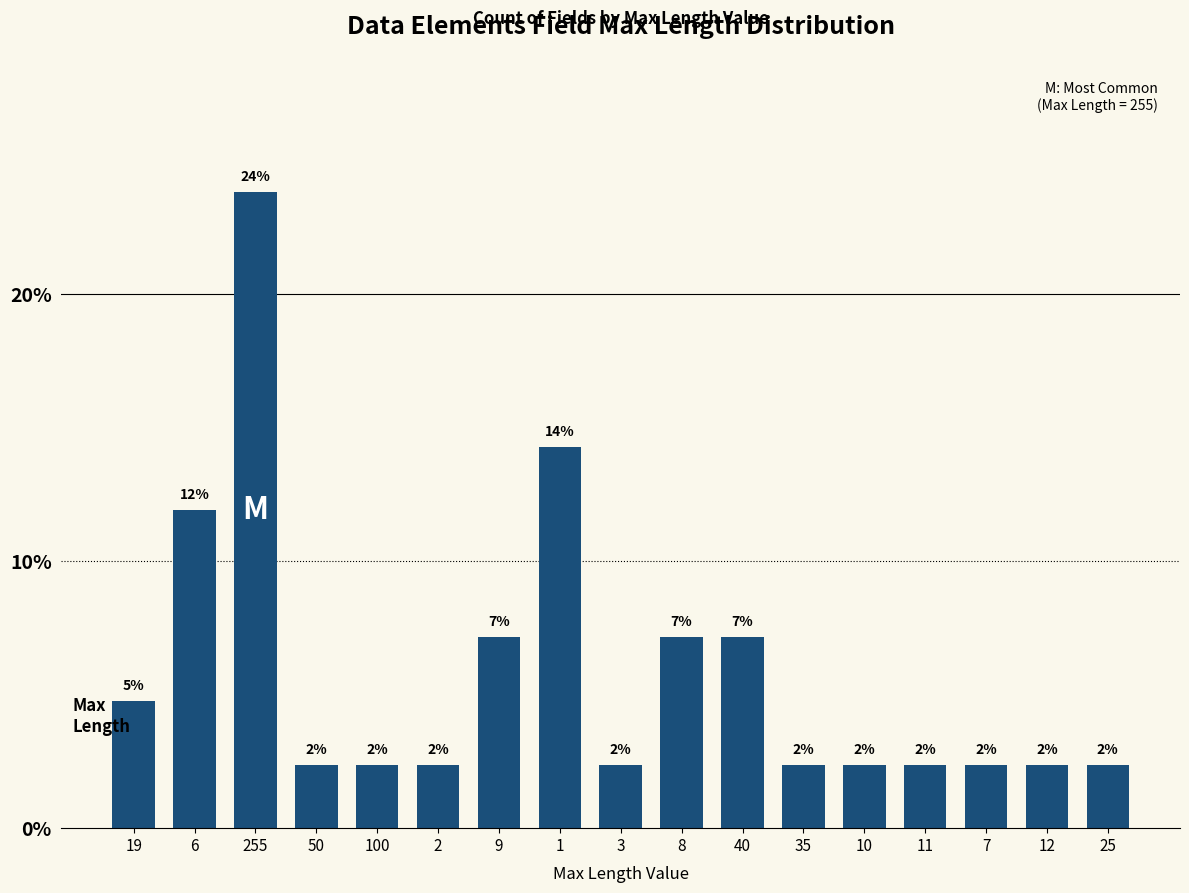

What is the smallest value displayed?

2.4